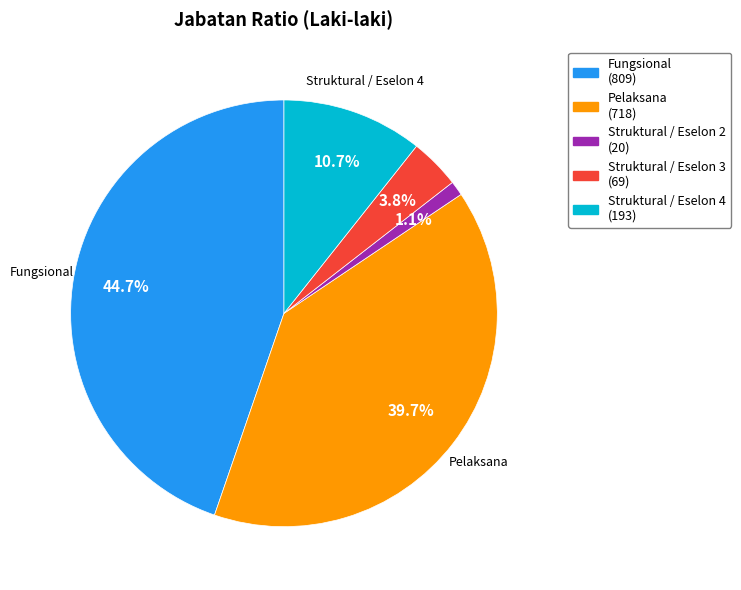

Is there any slice that represents more than half of the pie?

No